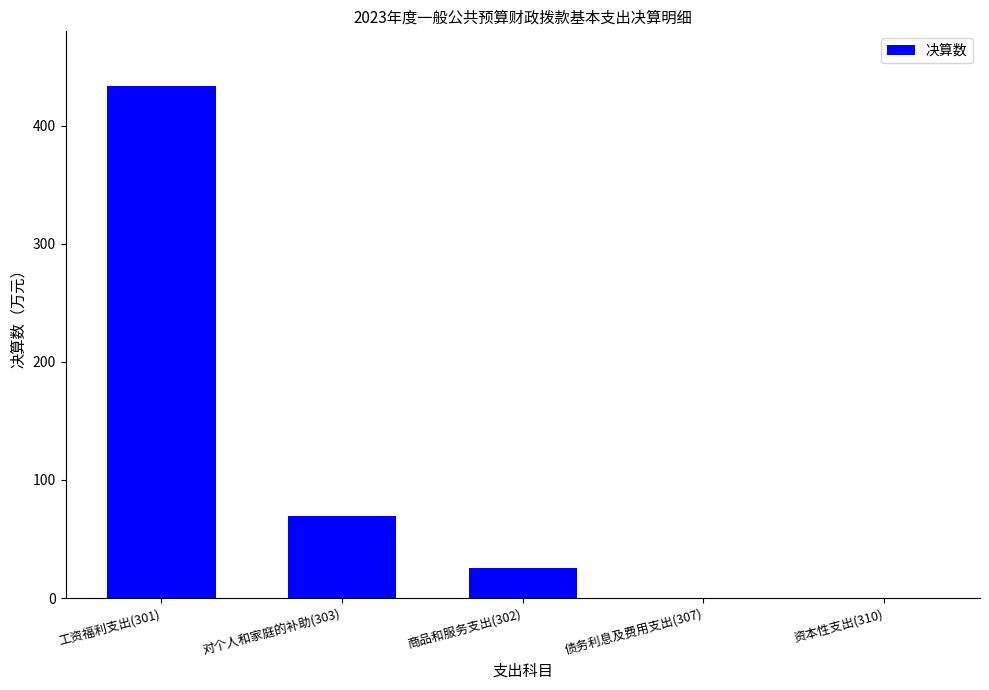

What is the sum of all values?

528.6